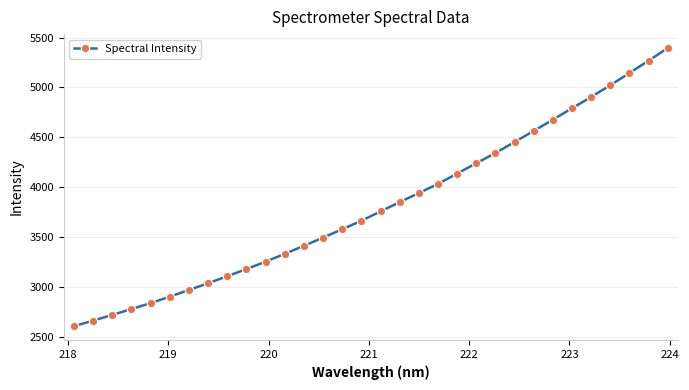

What is the smallest value displayed?

2605.2